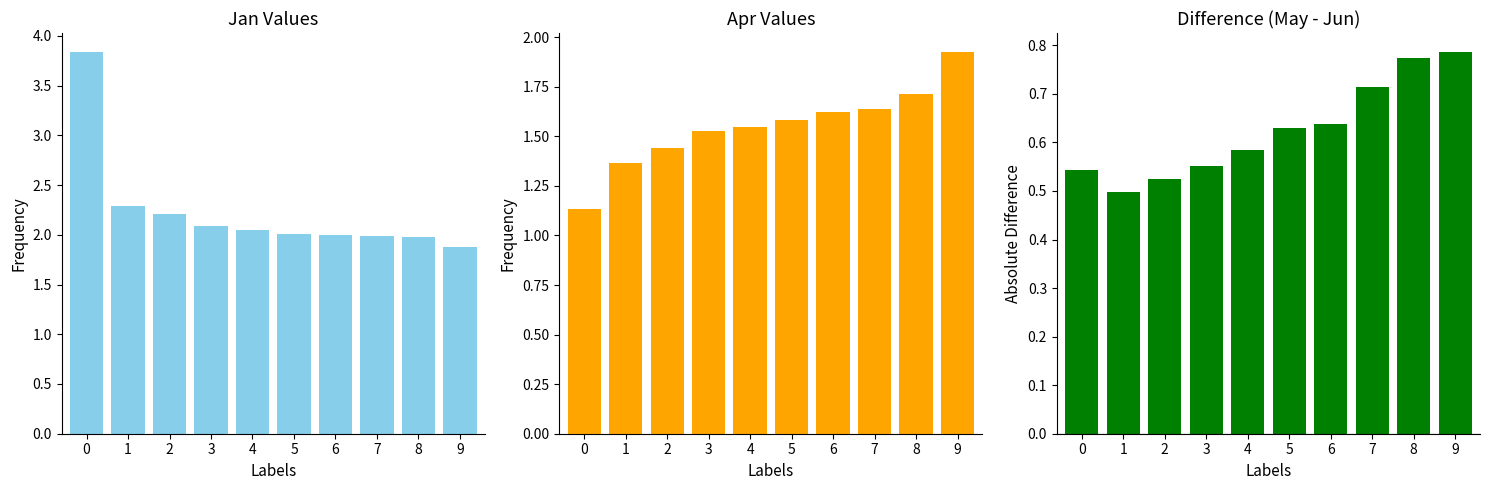

Rank the series at 9 from lowest to highest value.

May - Jun, Jan, Apr